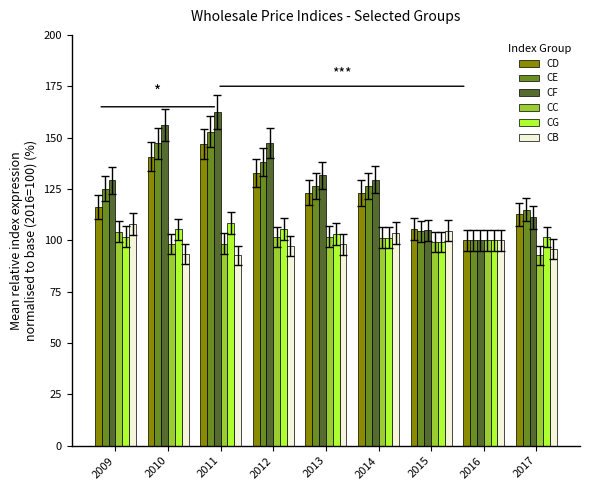

What is the spread (max minus min) of values at 2009?

27.5